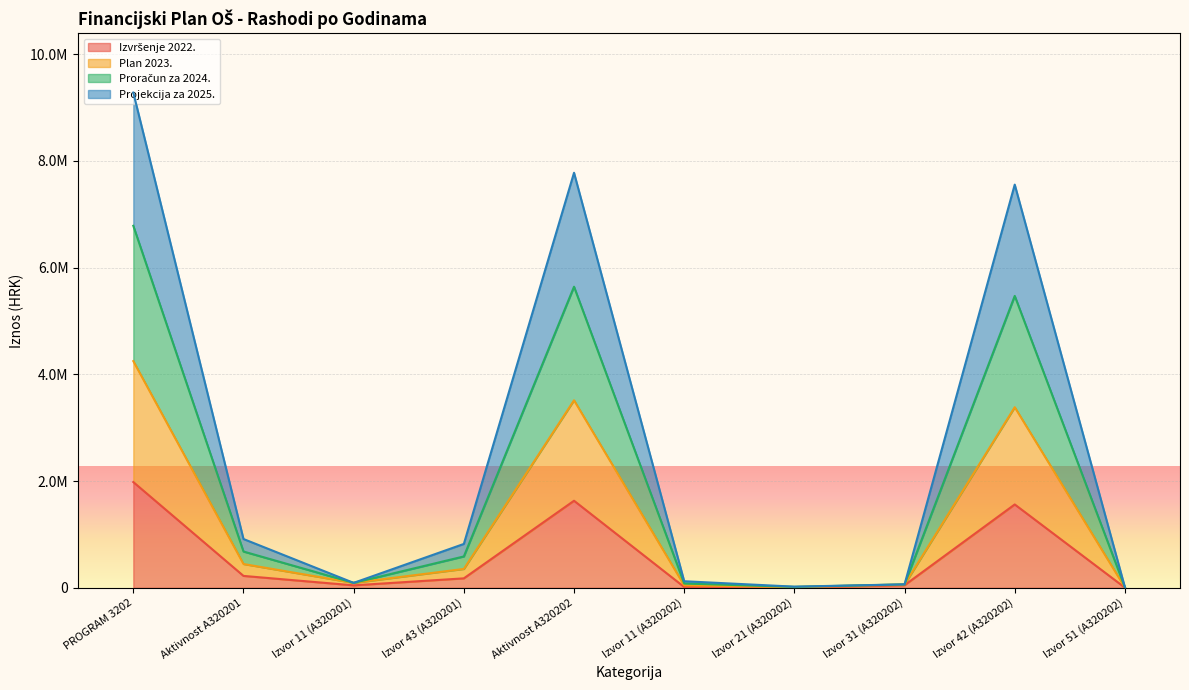

True or false: Plan 2023. and Izvršenje 2022. intersect in this chart.

False